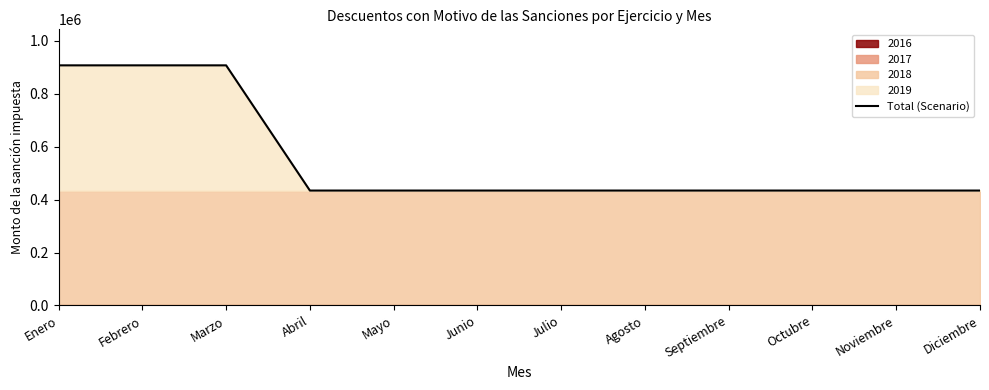

The value at Febrero is 907685.3. True or false?

True